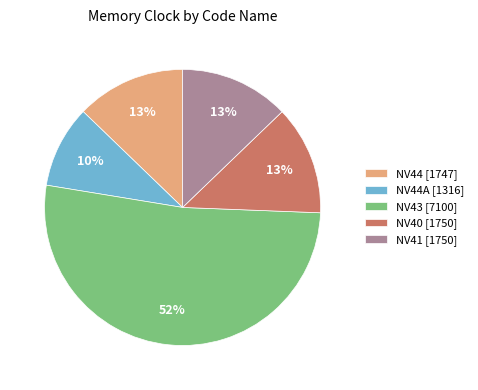

Is the sum of NV44A [1316] and NV44 [1747] greater than half?

No